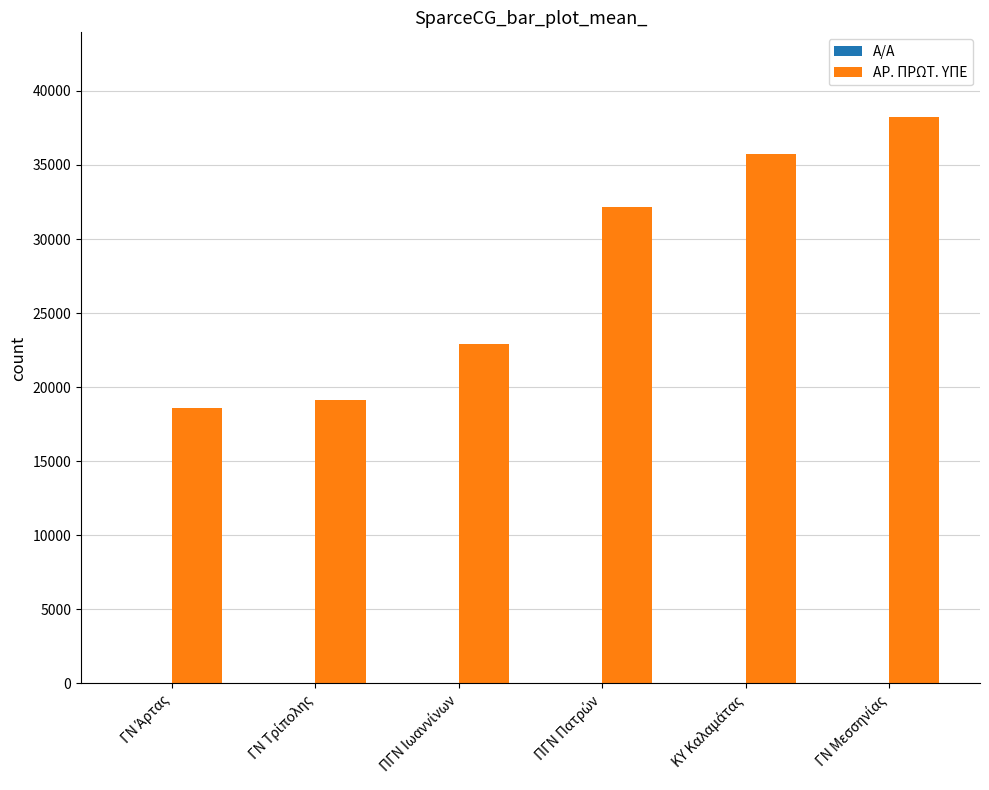

Which series has the largest total across all categories?

ΑΡ. ΠΡΩΤ. ΥΠΕ